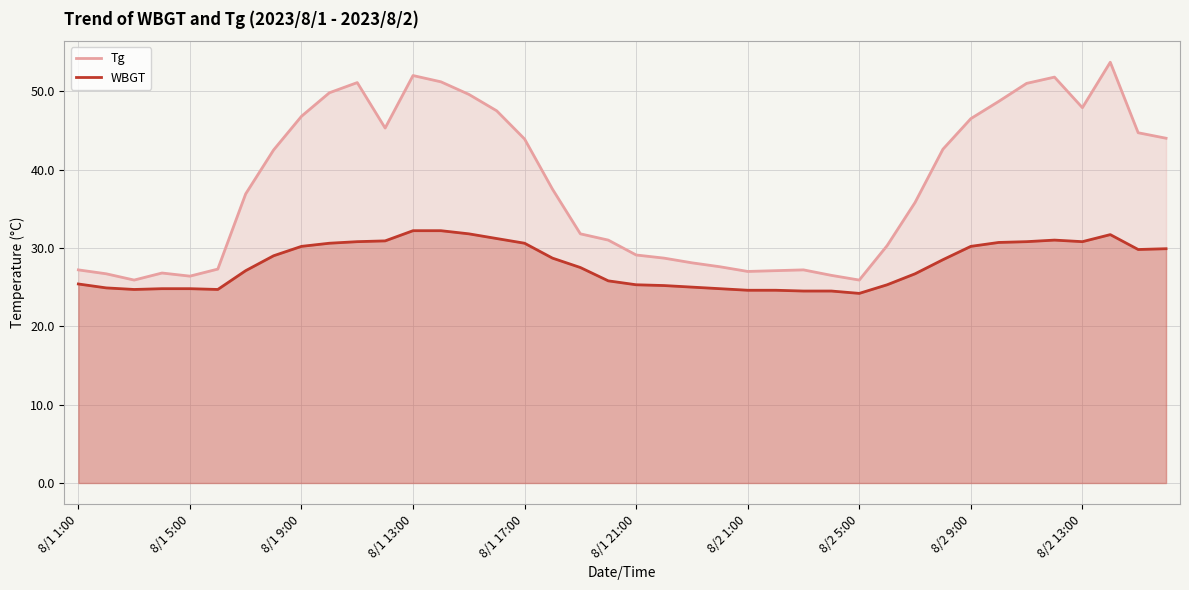

What is the spread (max minus min) of values at 8/2 9:00?

16.3